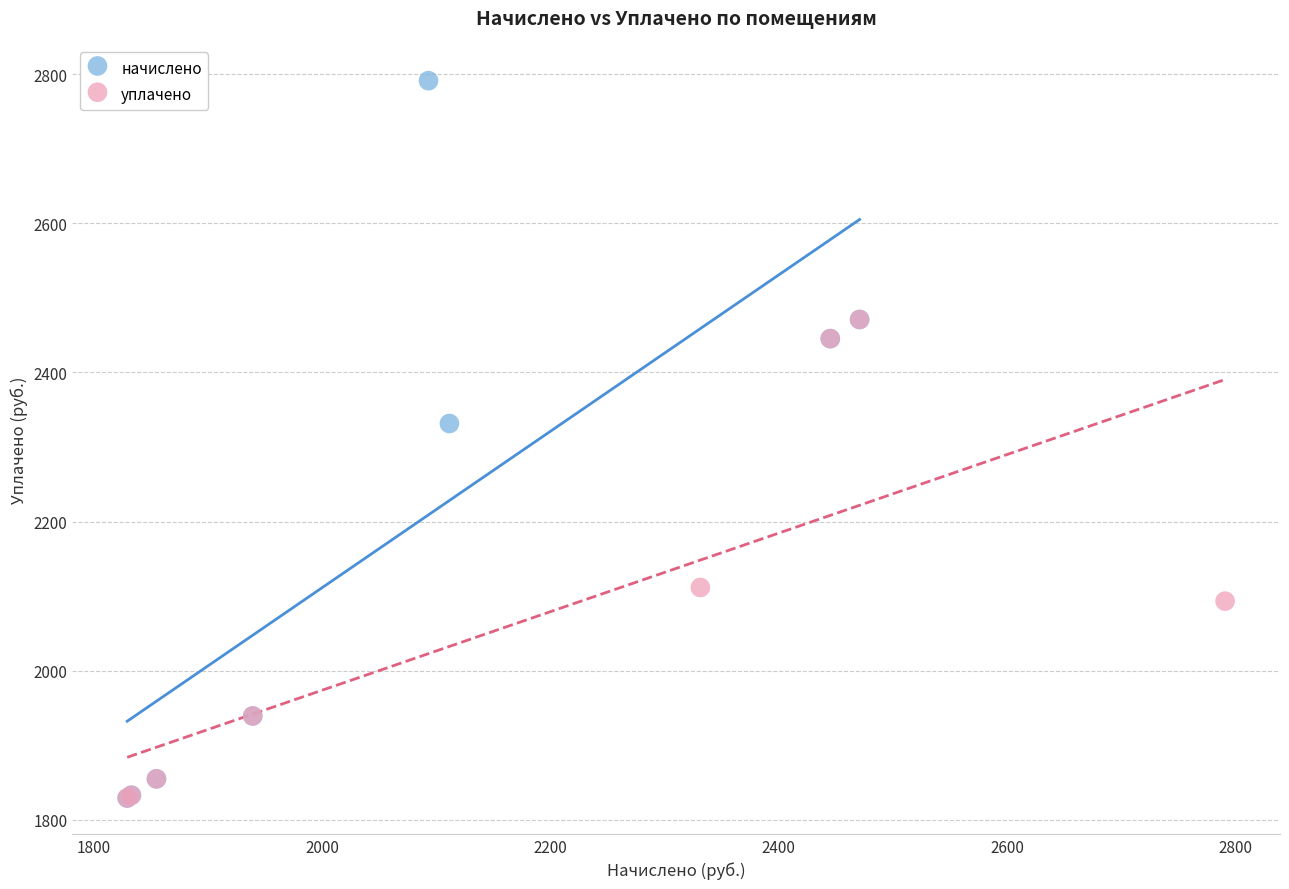

Which series has the widest spread of Y values?

начислено